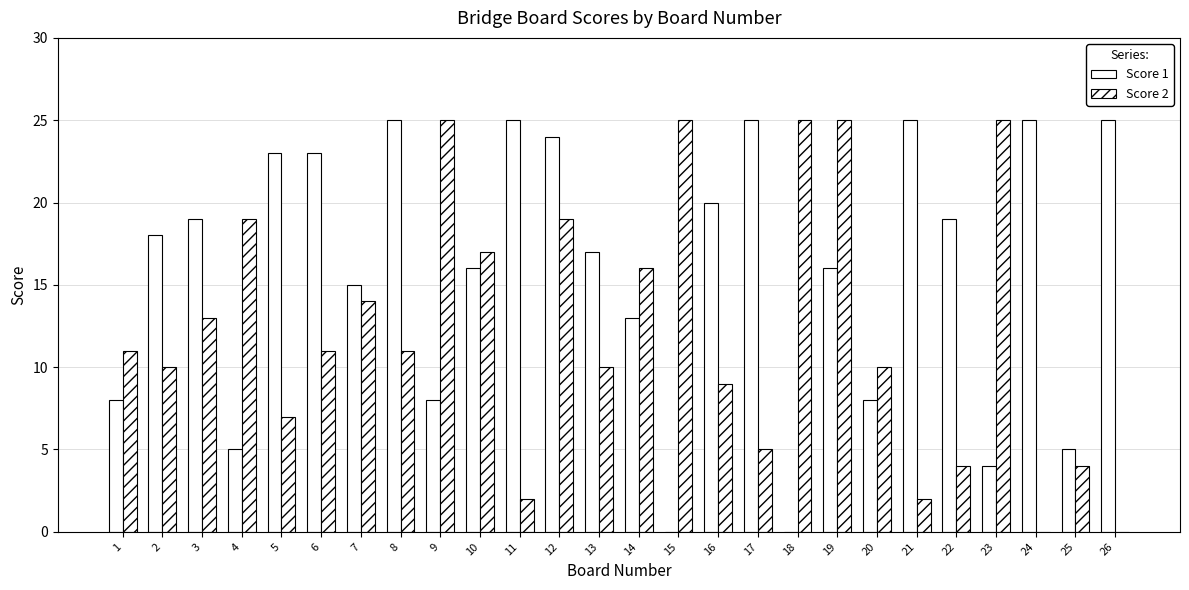

Reading left to right, extract all data points from this chart.

Score 1: 8	18	19	5	23	23	15	25	8	16	25	24	17	13	0	20	25	0	16	8	25	19	4	25	5	25
Score 2: 11	10	13	19	7	11	14	11	25	17	2	19	10	16	25	9	5	25	25	10	2	4	25	0	4	0